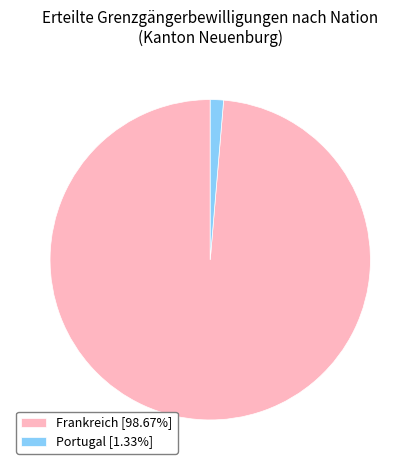

True or false: Portugal accounts for 1% of the total.

True